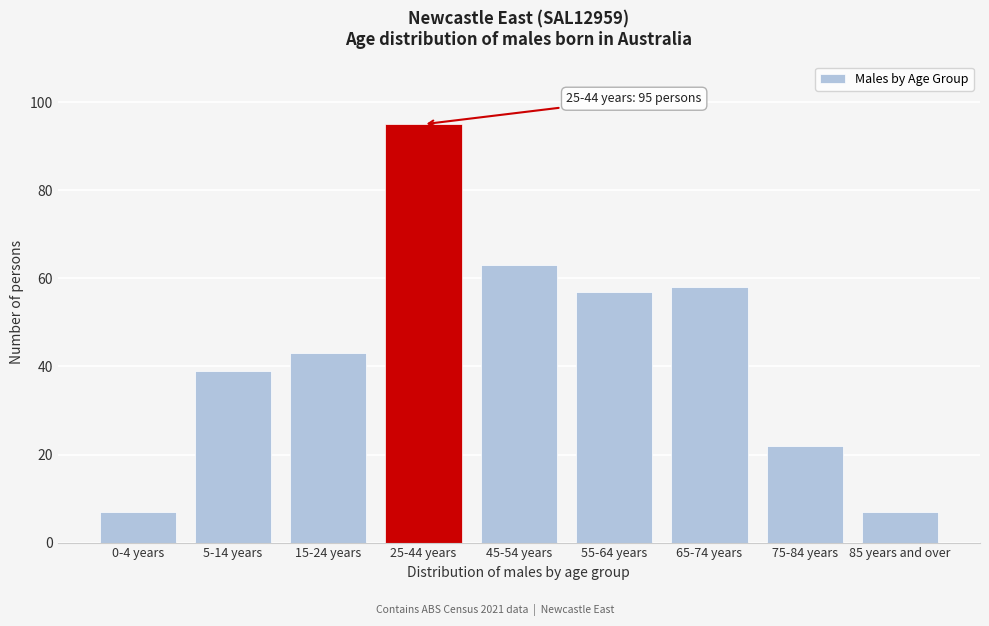

Reading left to right, what are all the values shown in this chart?

0-4 years=7	5-14 years=39	15-24 years=43	25-44 years=95	45-54 years=63	55-64 years=57	65-74 years=58	75-84 years=22	85 years and over=7